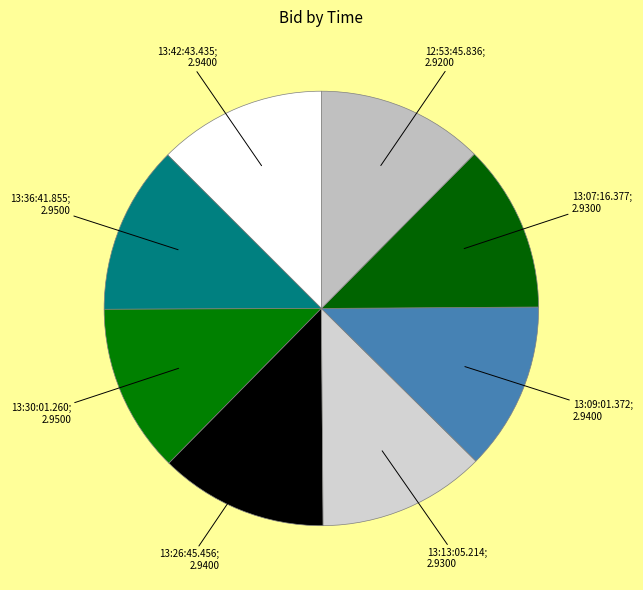

Do 13:09:01.372 and 12:53:45.836 together represent more than half of the pie?

No